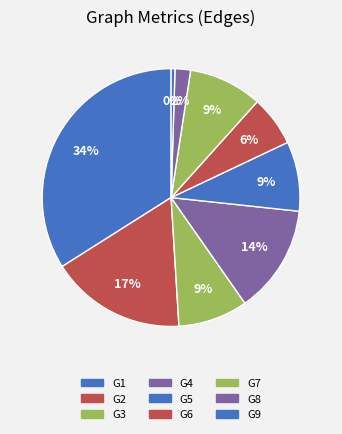

How many segments does this pie chart have?

9